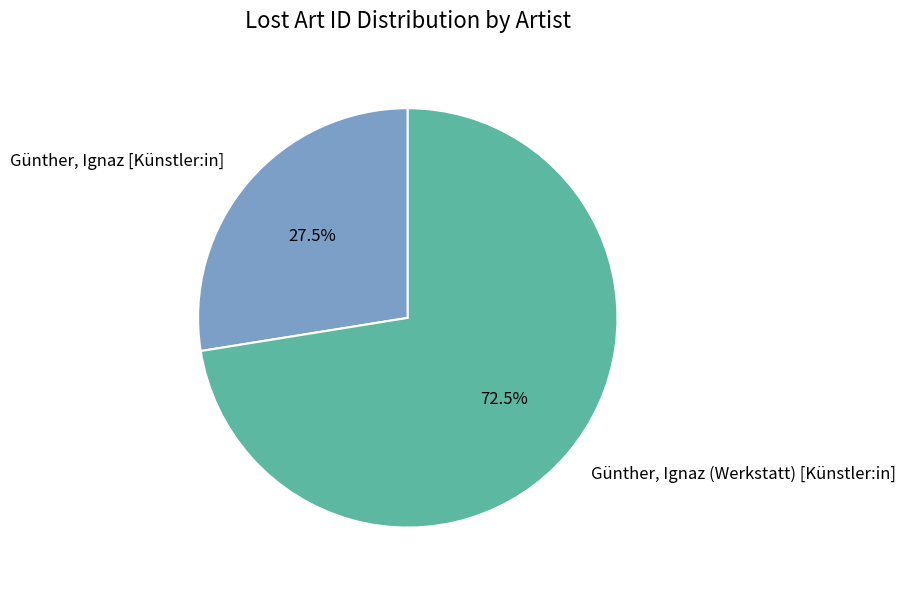

Is there any slice that represents more than half of the pie?

Yes